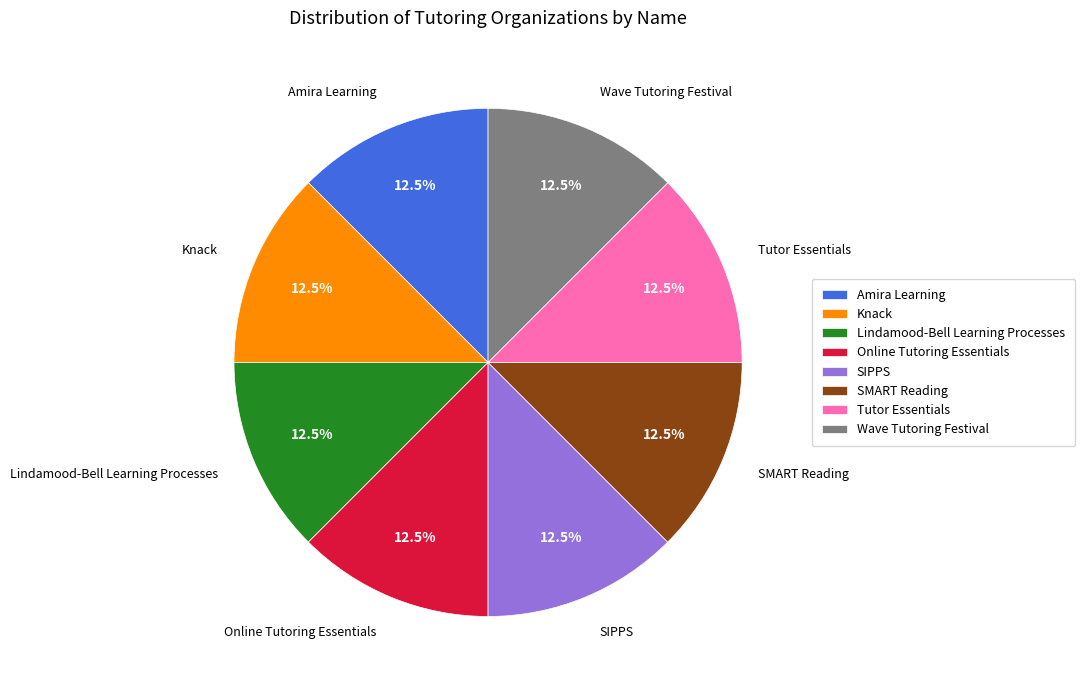

Is there any slice that represents more than half of the pie?

No